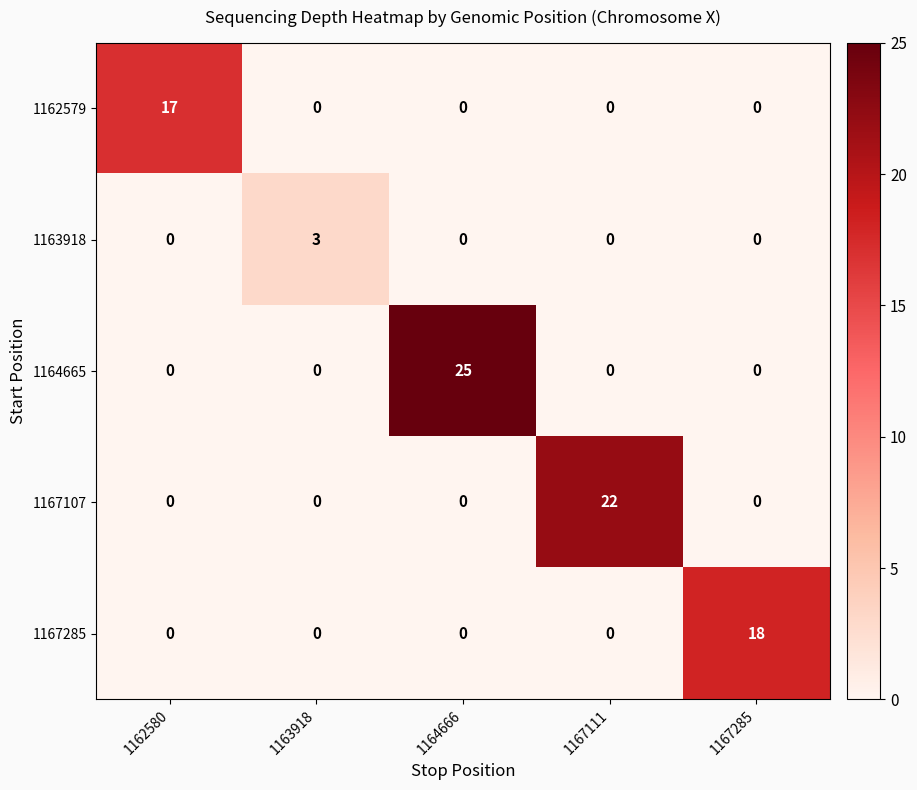

What is the difference between the highest and lowest values at 1164666?

25